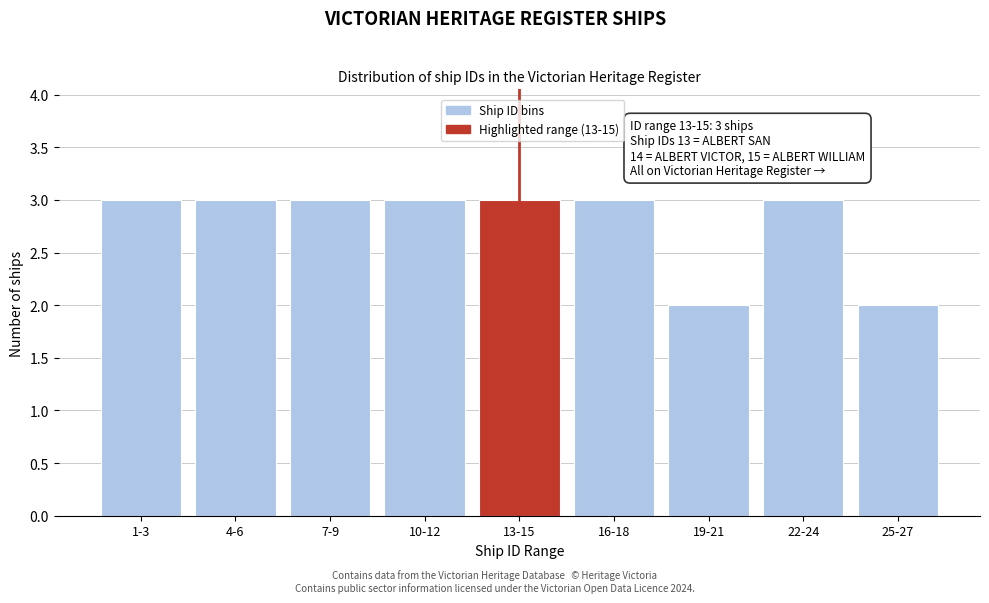

Reading right to left, transcribe all the data shown in this chart.

2	3	2	3	3	3	3	3	3